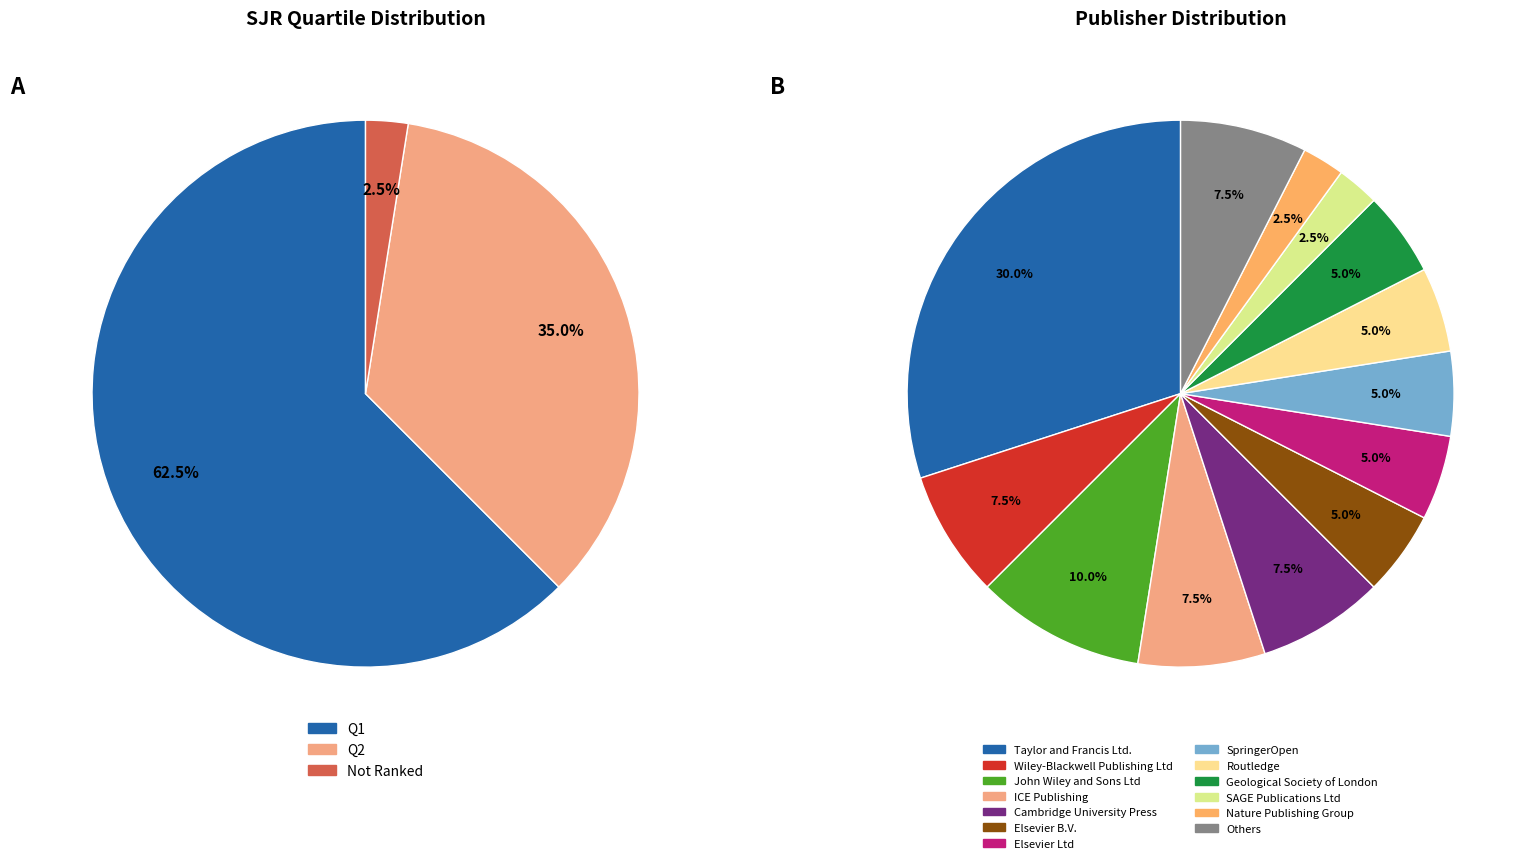

Which slice is the largest?

Q1